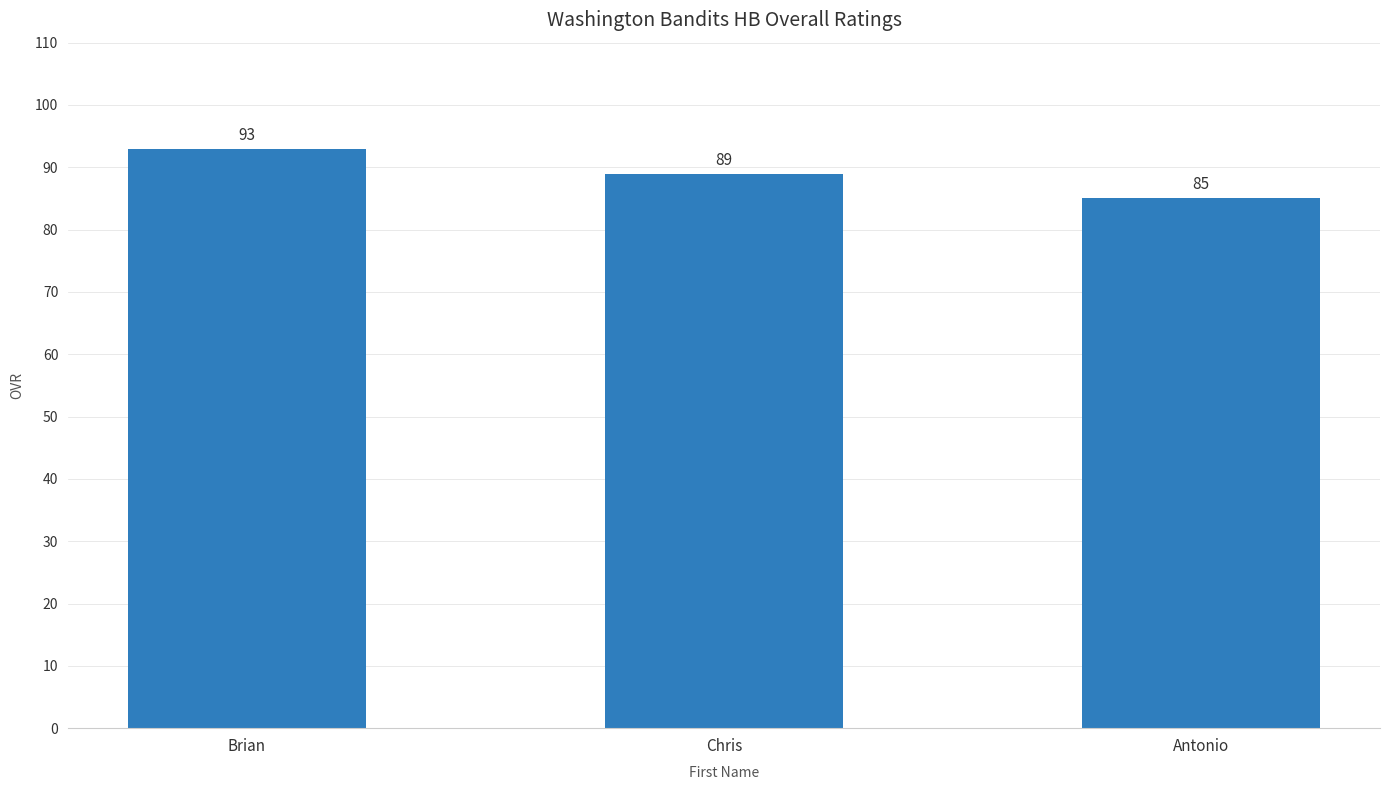

Reading left to right, extract all data points from this chart.

Brian=93	Chris=89	Antonio=85